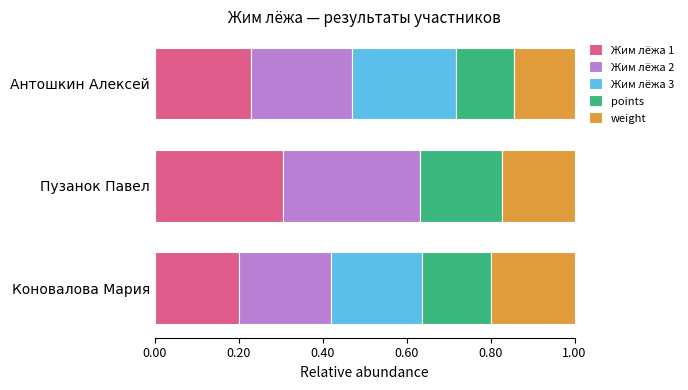

How many series are shown in this chart?

5